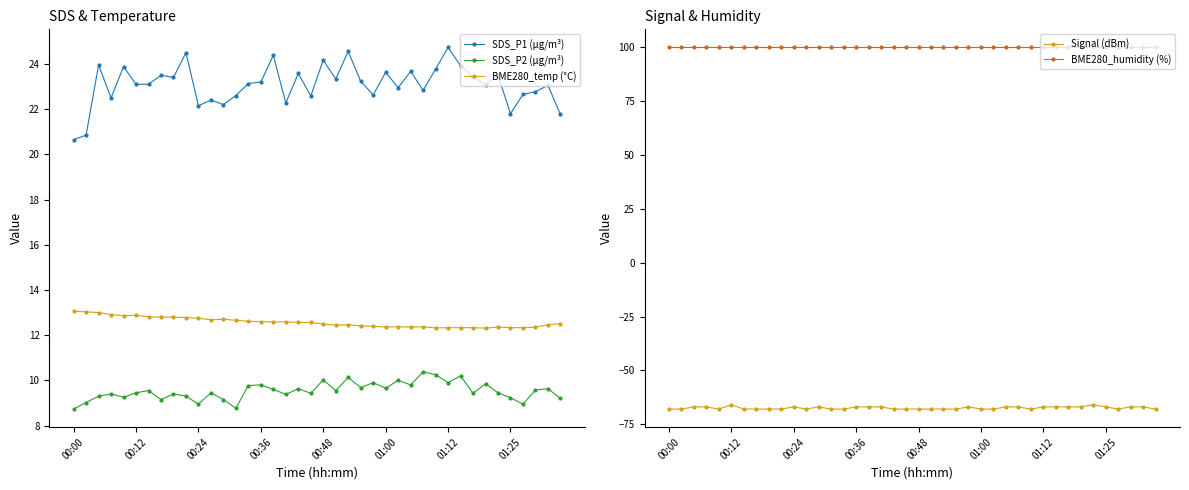

True or false: SDS_P1 (µg/m³) and BME280_temp (°C) cross at least once.

False